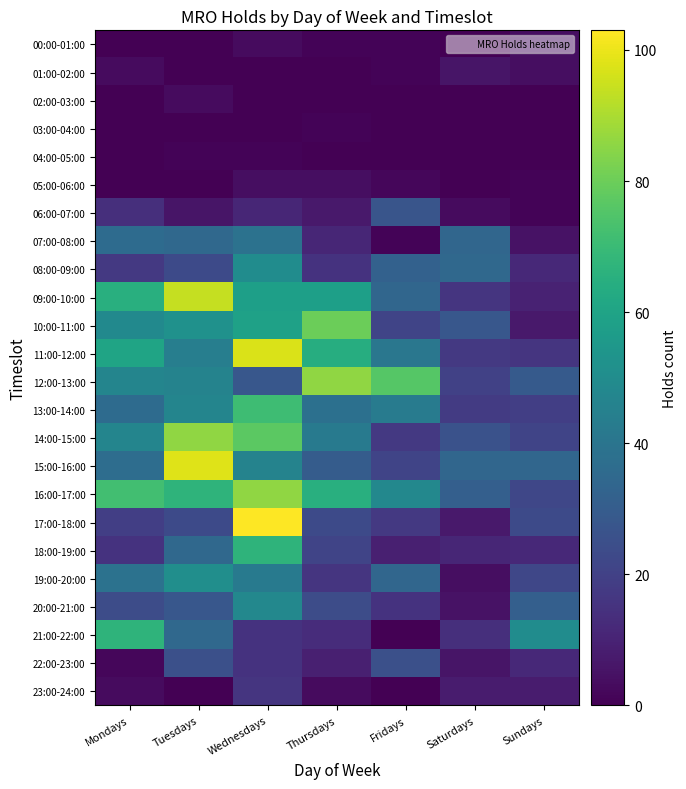

At which category is the sum across all series the highest?

Wednesdays